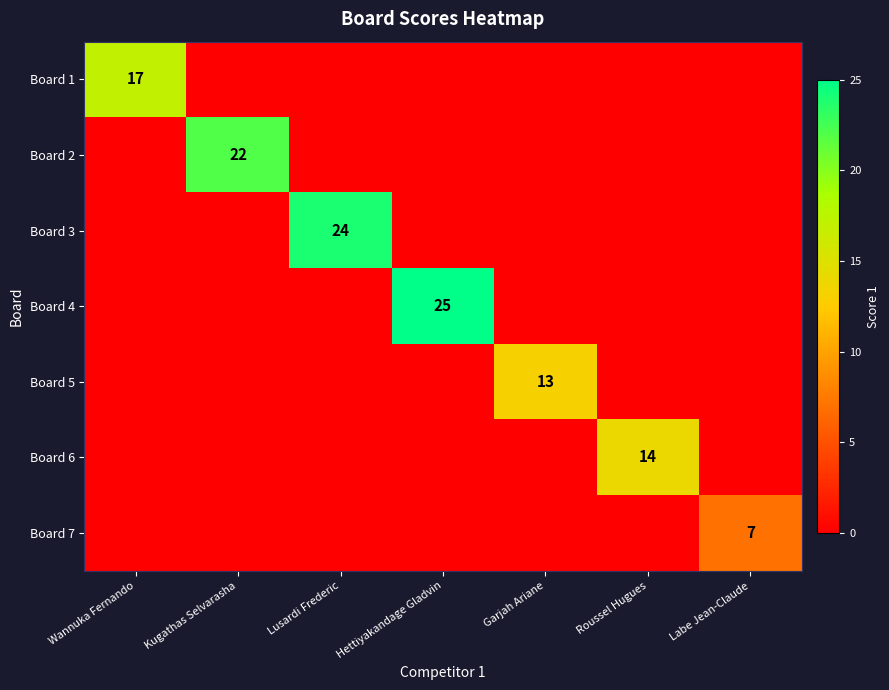

The value of Board 4 at Labe Jean-Claude is 0. True or false?

True